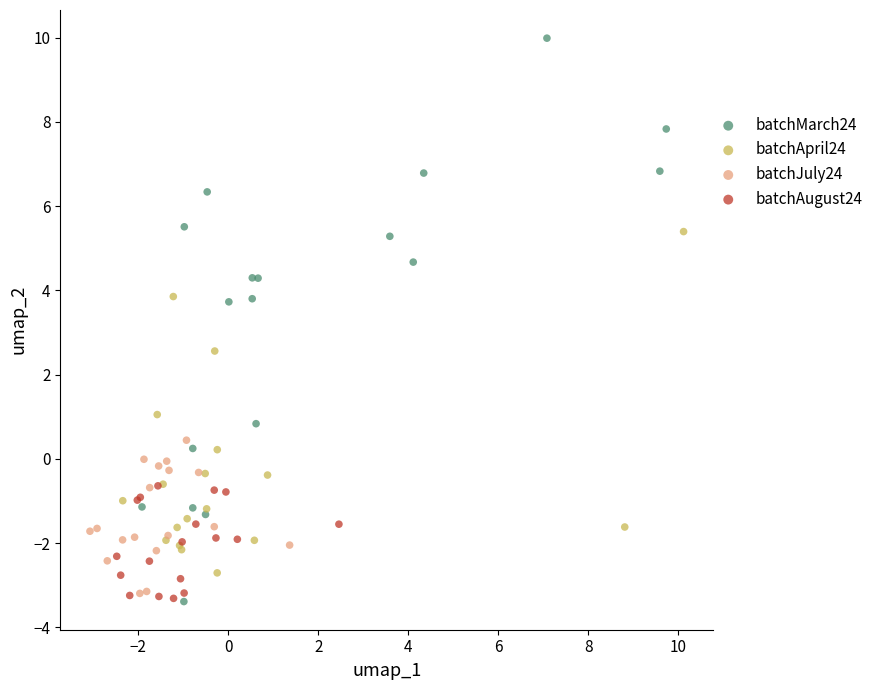

Which series has the largest Y range (max minus min)?

batchMarch24